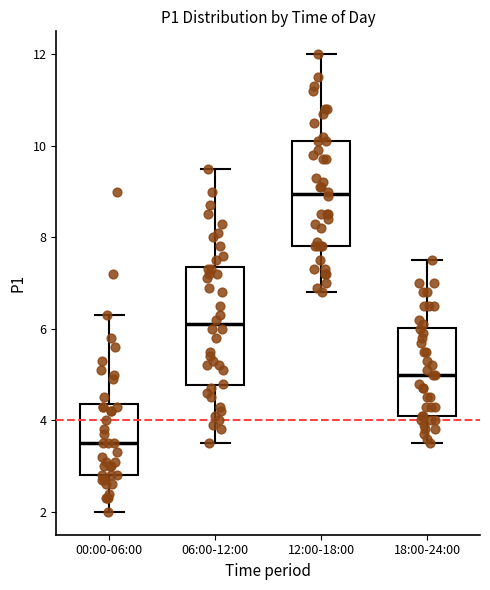

Comparing the boxes themselves (not the whiskers), which one is the tallest?

06:00-12:00